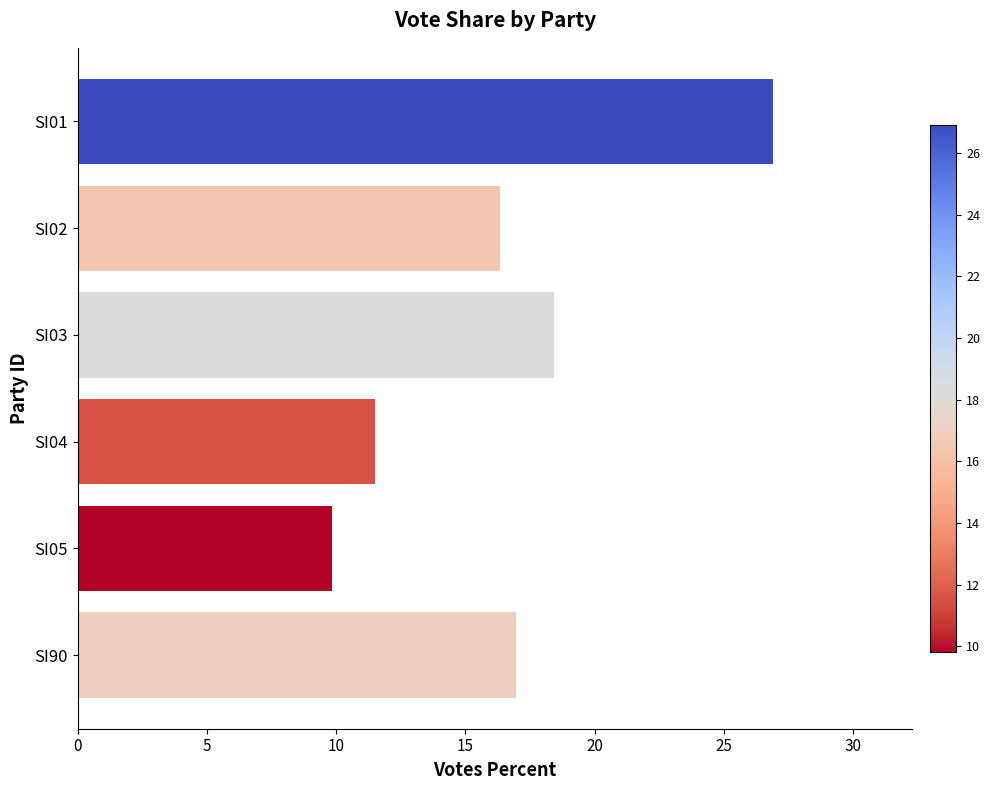

What is the average value?

16.7